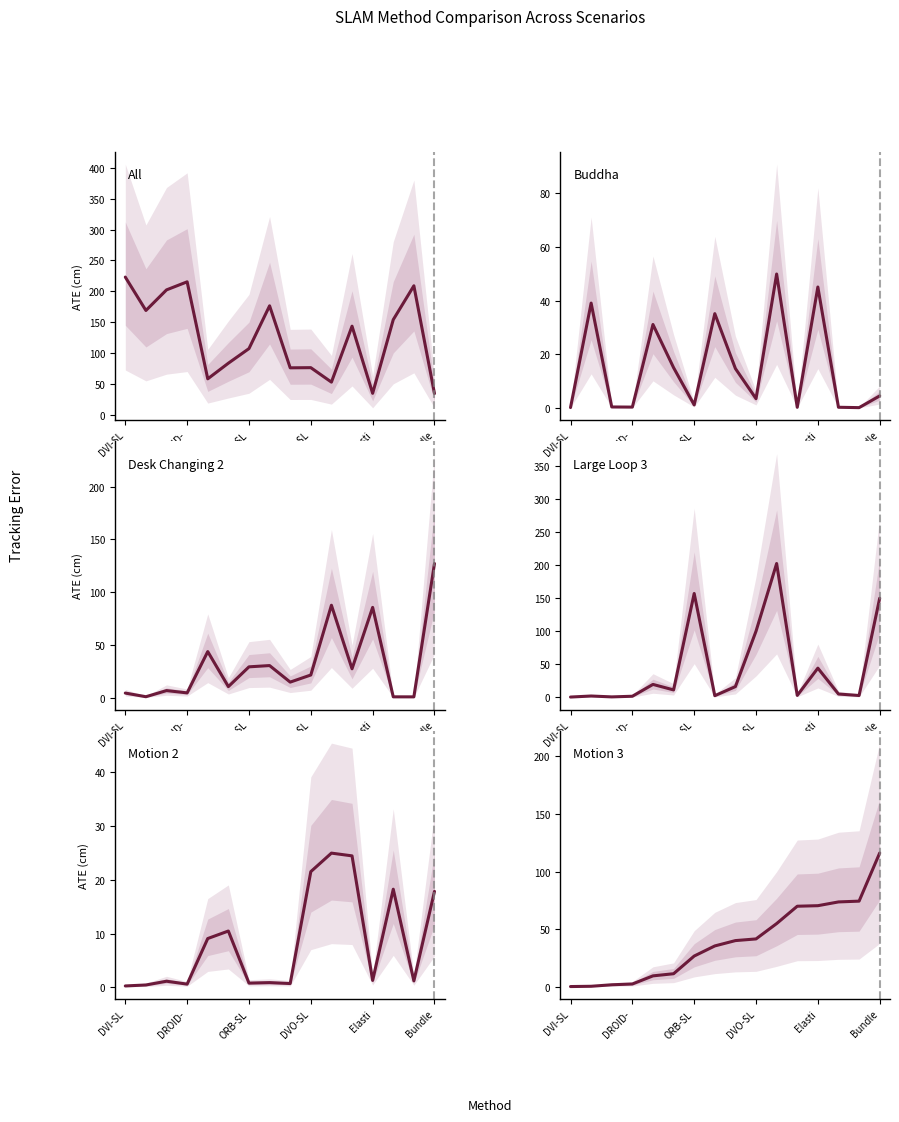

What is the sum of all Buddha values?

240.6